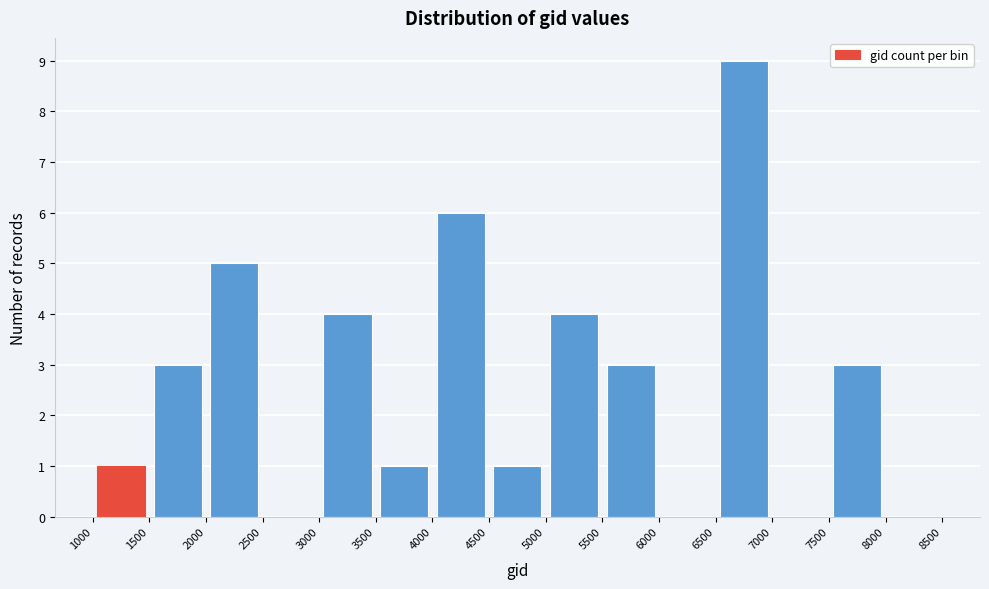

What is the height of the bar covering 2000 to 2500 on the x-axis? The values are not printed on the chart, so give them approximately, as read against the axis.

5